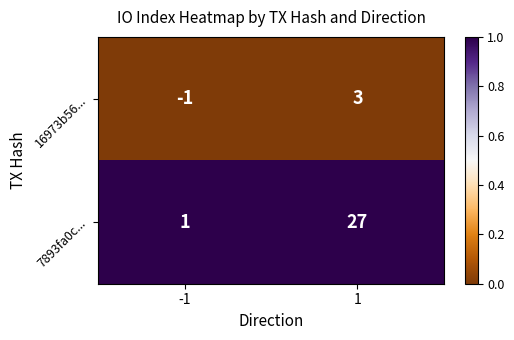

The 7893fa0c... series shows 27 at 1. True or false?

True